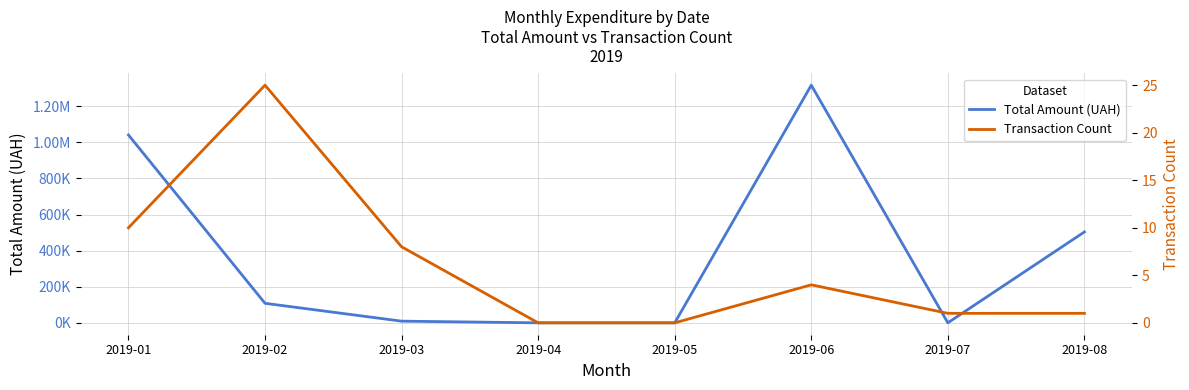

List the labels in order of Transaction Count value, largest first.

2019-02, 2019-01, 2019-03, 2019-06, 2019-07, 2019-08, 2019-04, 2019-05